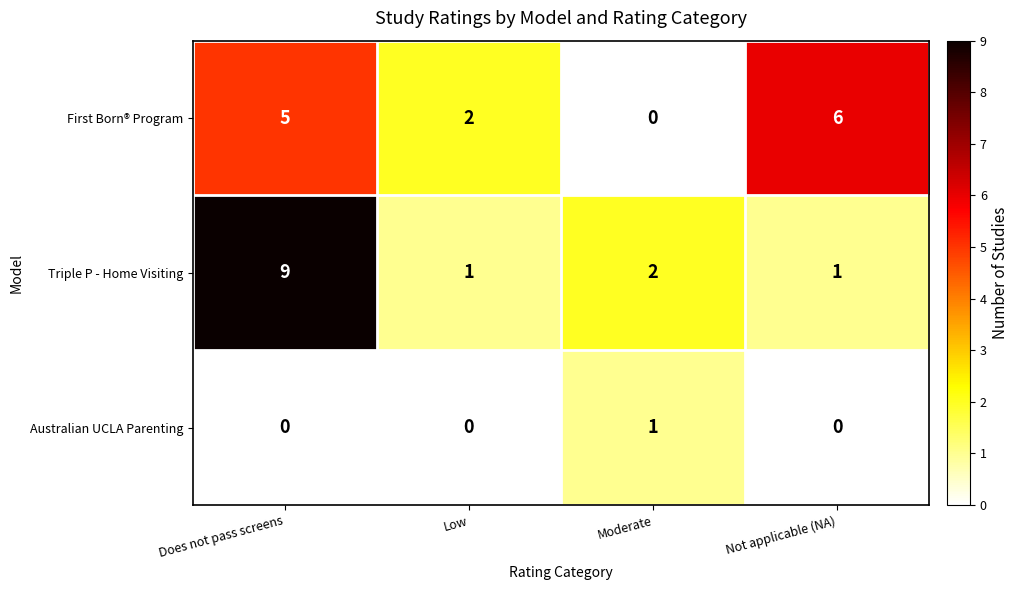

What is the average value of the First Born® Program series?

3